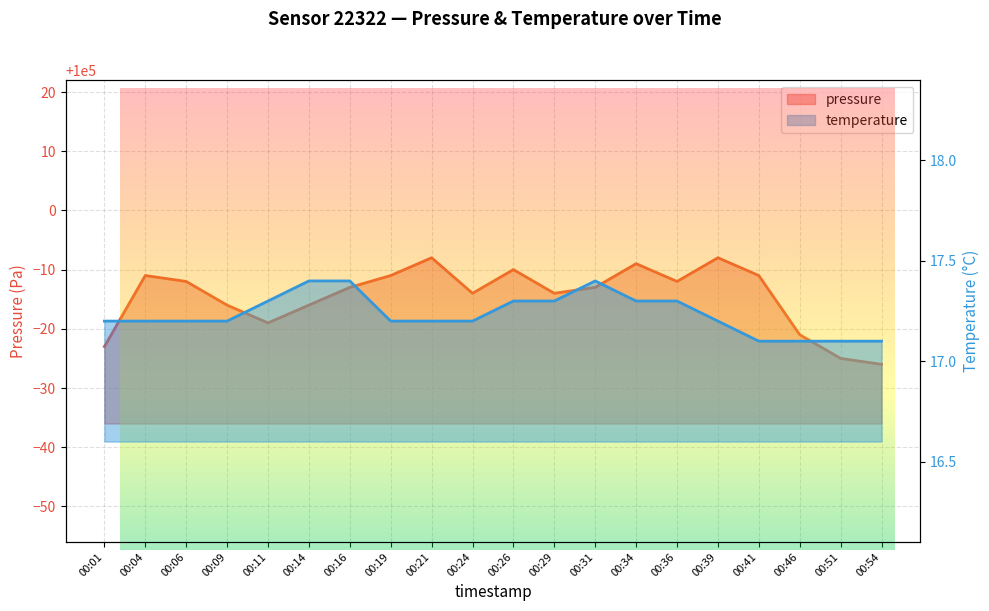

Where is the first local maximum for pressure?

00:04